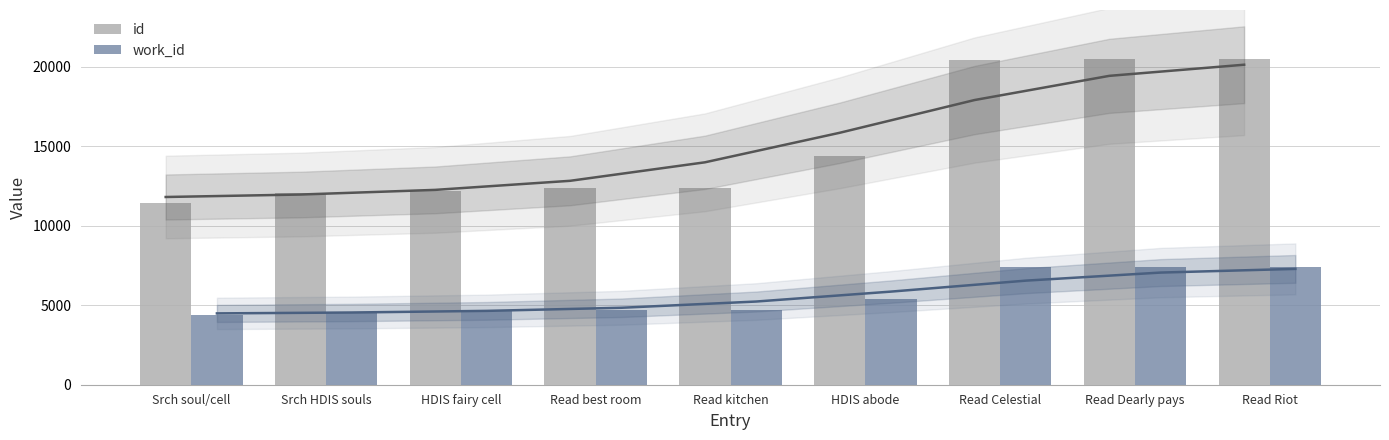

Which series has the largest total across all categories?

id